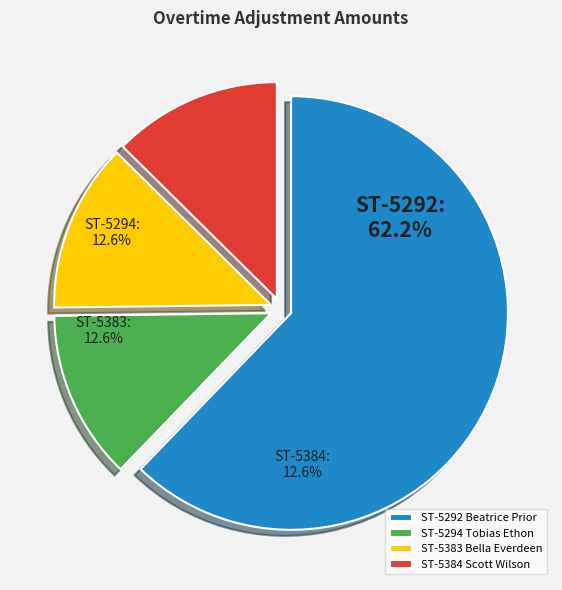

What is the change in value from ST-5292
Beatrice Prior to ST-5383
Bella Everdeen?

-2773.0